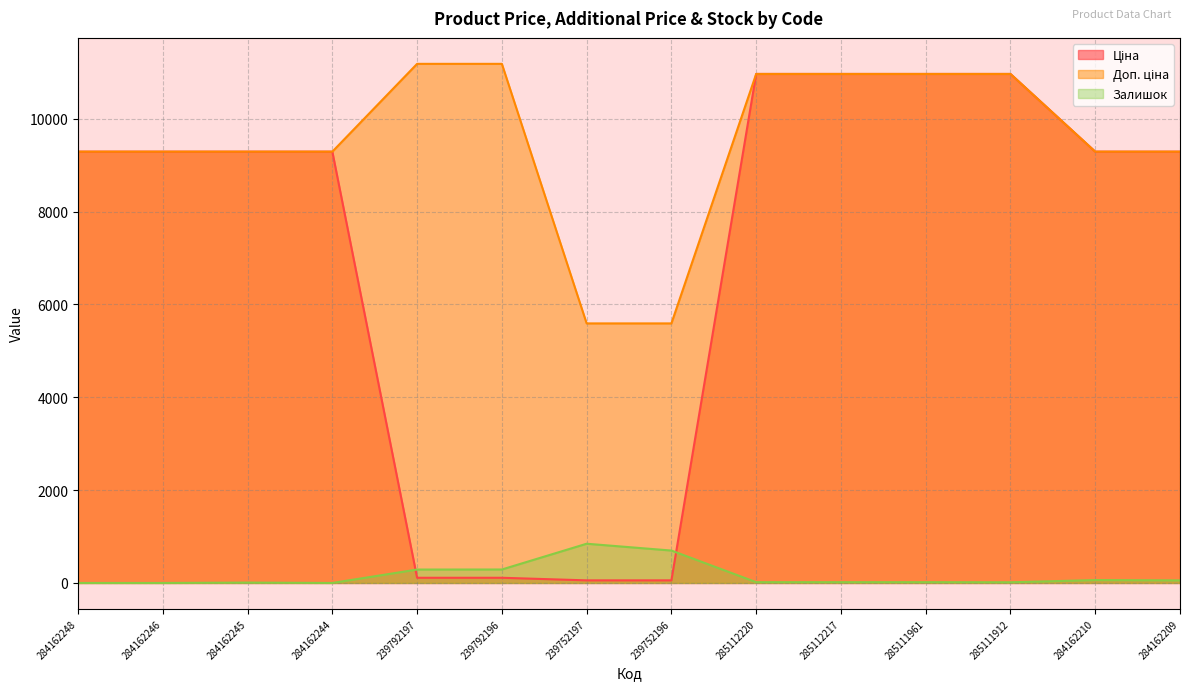

True or false: Залишок has a value of 1240.9 at 239752196.

False